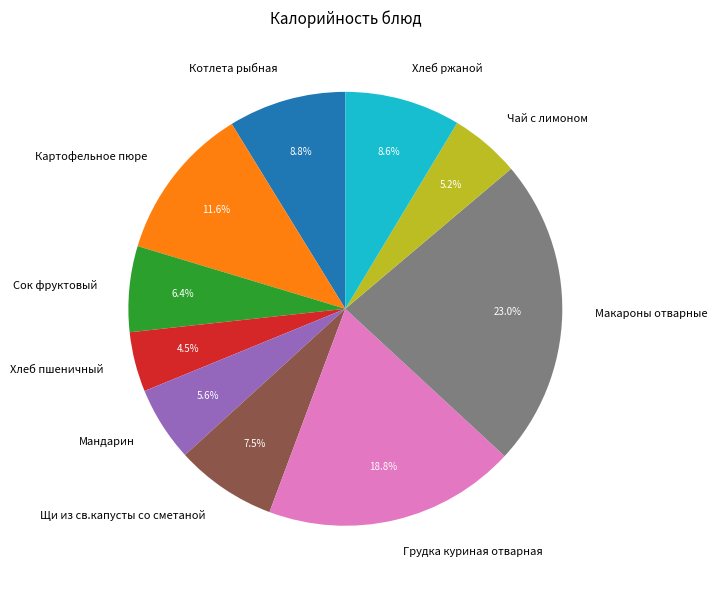

What is the ratio of the value at Хлеб ржаной to the value at Сок фруктовый?

1.3